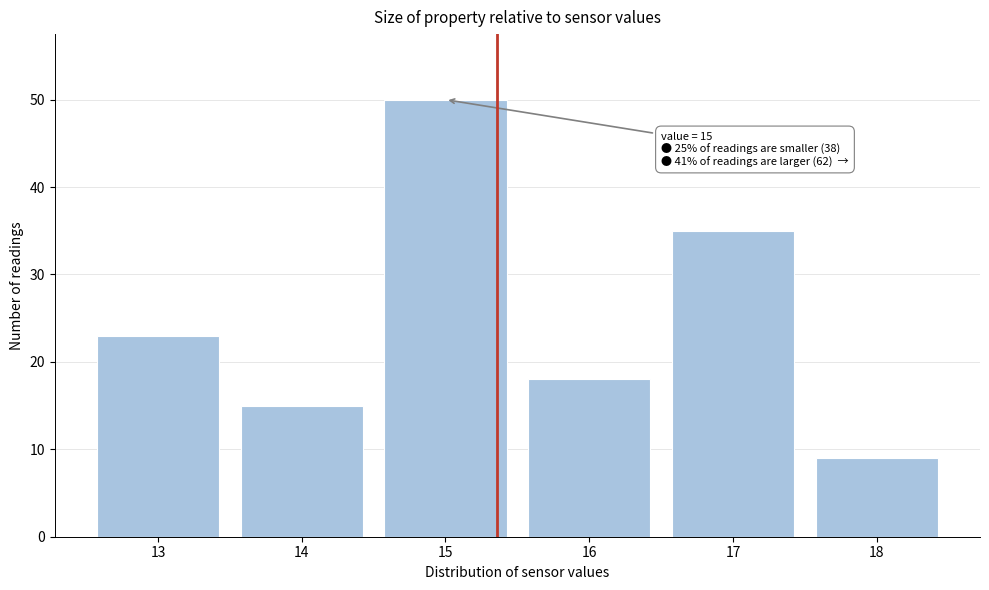

Reading left to right, transcribe all the data shown in this chart.

13=23	14=15	15=50	16=18	17=35	18=9